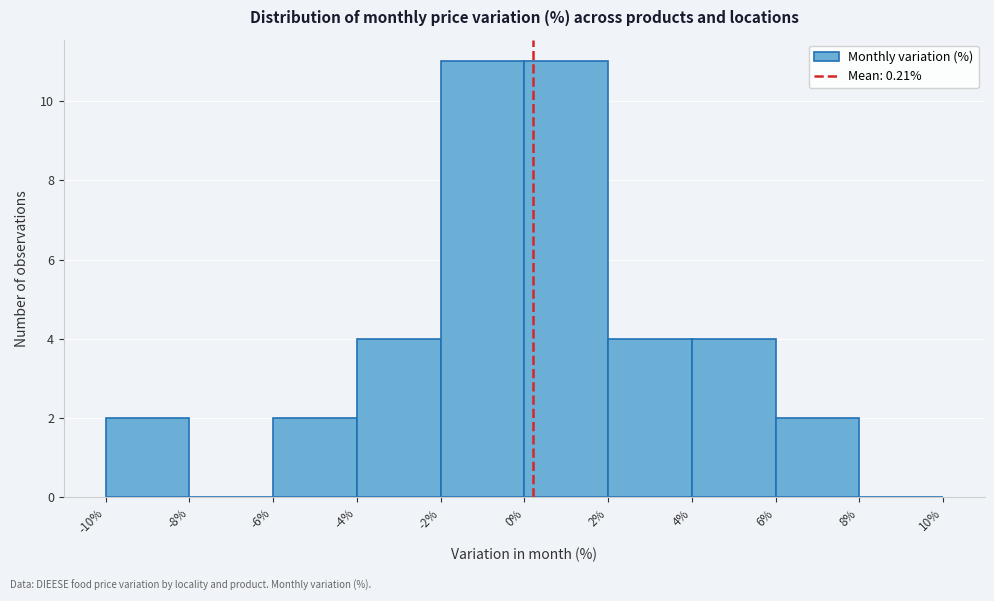

How tall is the bar that spans -6% to -4% on the x-axis? The values are not printed on the chart, so give them approximately, as read against the axis.

2